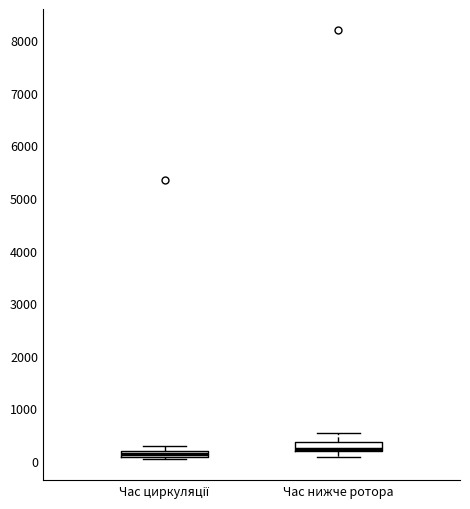

Which box's median line is the lowest?

Час циркуляції